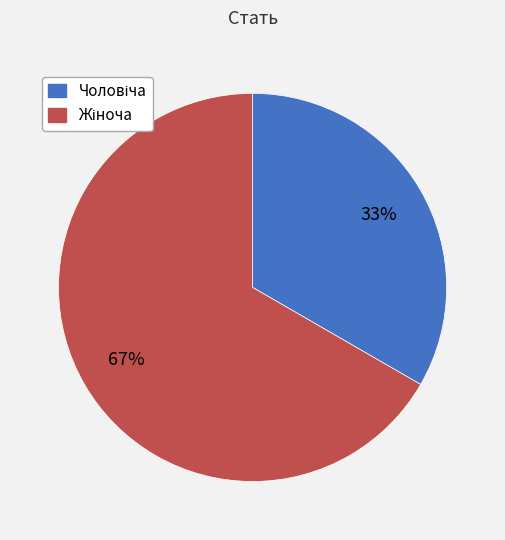

To the nearest percent, what is the average slice percentage?

50%